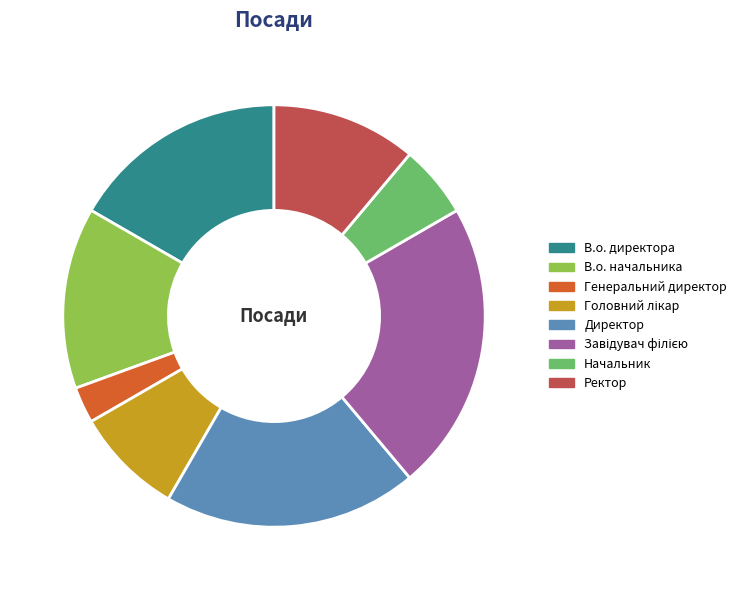

Which slice is the smallest?

Генеральний директор